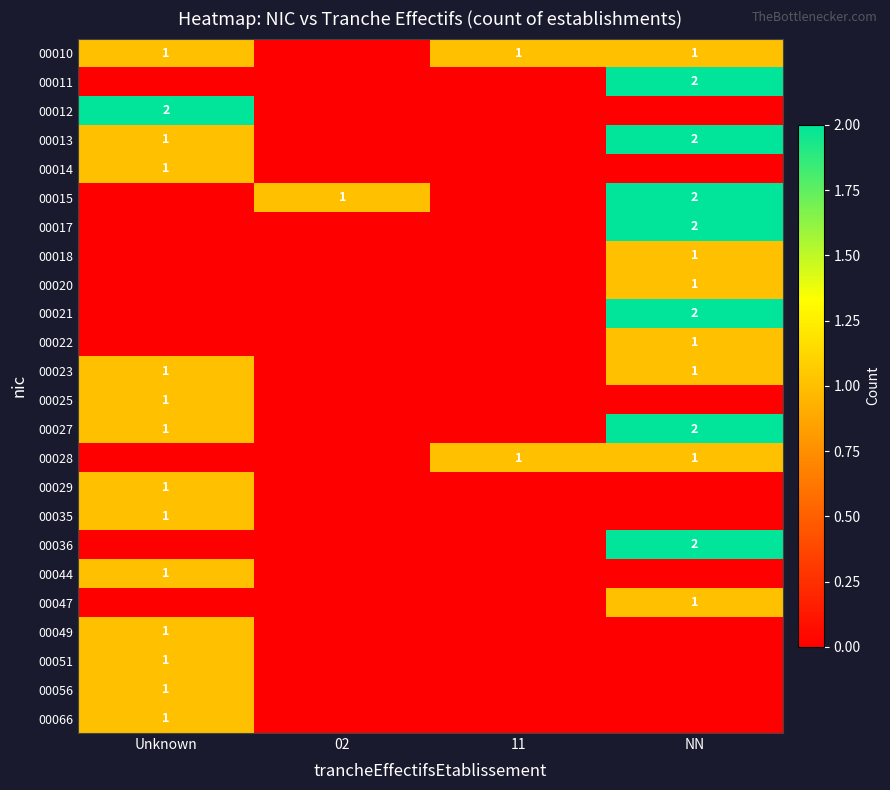

The 00021 series shows 3 at NN. True or false?

False